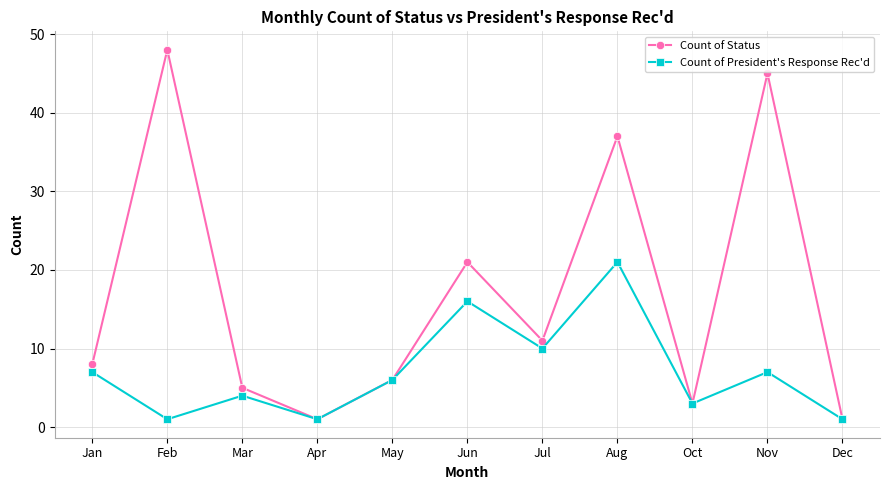

What is the label of the 6th point from the left?

Jun